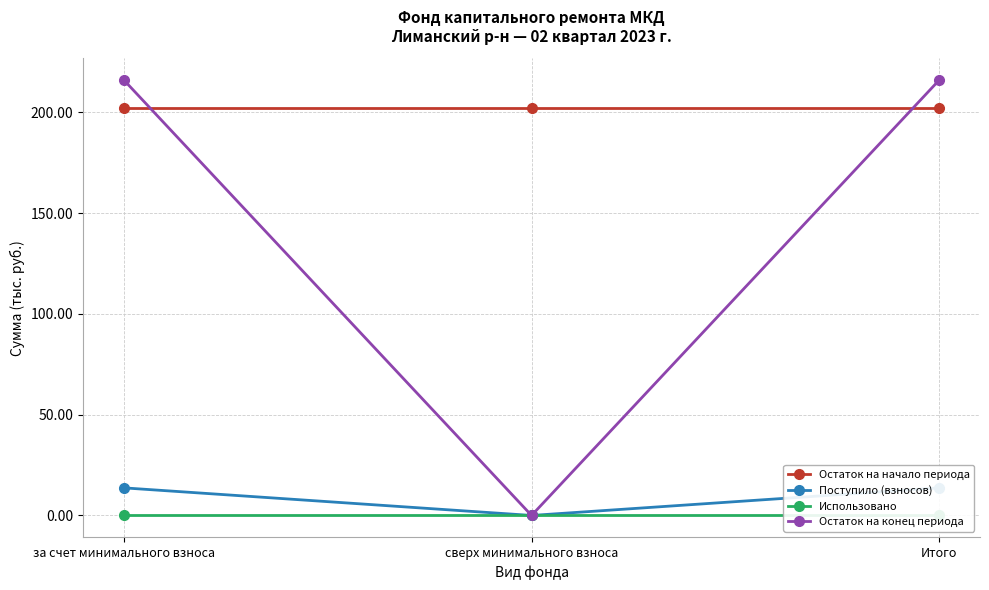

Reading right to left, list all the values displayed in this chart.

Остаток на начало периода: Итого=202.3	сверх минимального взноса=202.3	за счет минимального взноса=202.3
Поступило (взносов): Итого=13.7	сверх минимального взноса=0.0	за счет минимального взноса=13.7
Использовано: Итого=0.0	сверх минимального взноса=0.0	за счет минимального взноса=0.0
Остаток на конец периода: Итого=216.0	сверх минимального взноса=0.0	за счет минимального взноса=216.0